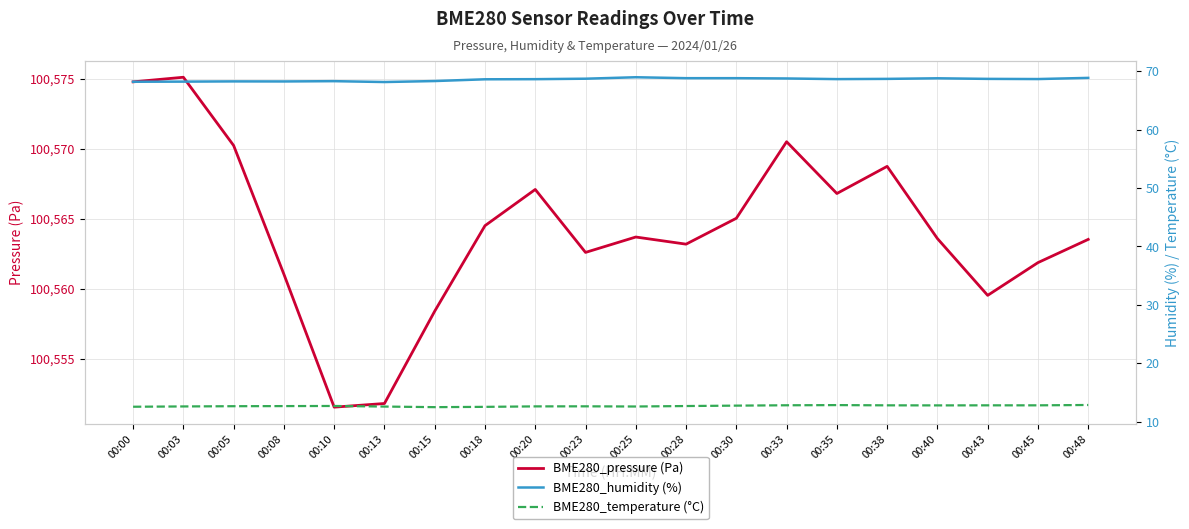

True or false: BME280_pressure (Pa) has more than 0 points higher than both neighbors.

True